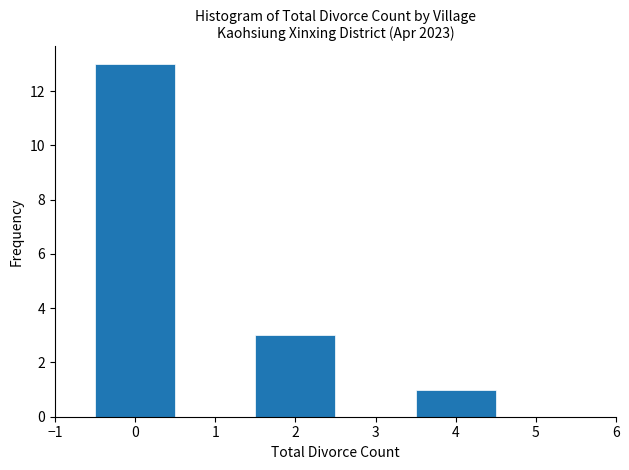

Which range on the x-axis has the tallest bar?

-0.5 to 0.5